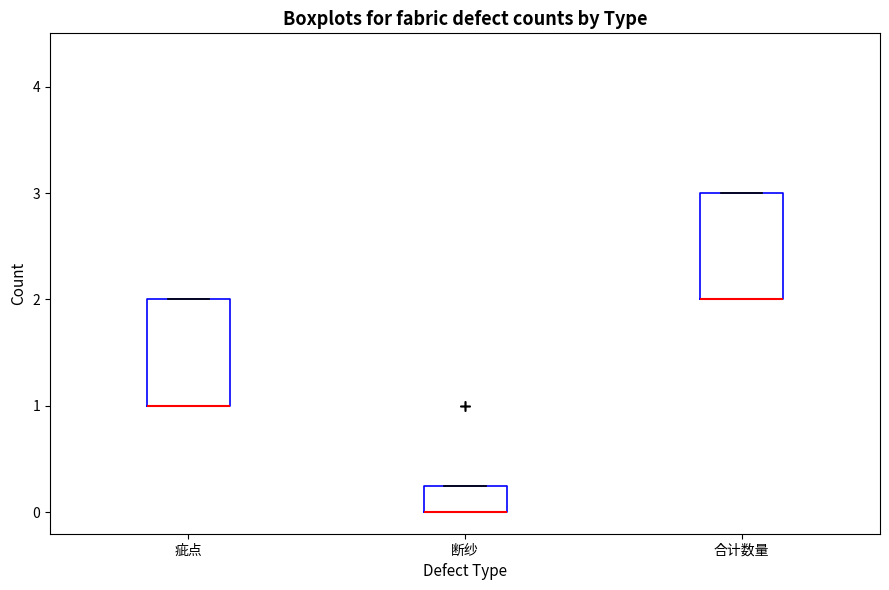

Where is the lower edge of the box for 疵点 on the y-axis? The values are not printed on the chart, so give them approximately, as read against the axis.

1.0